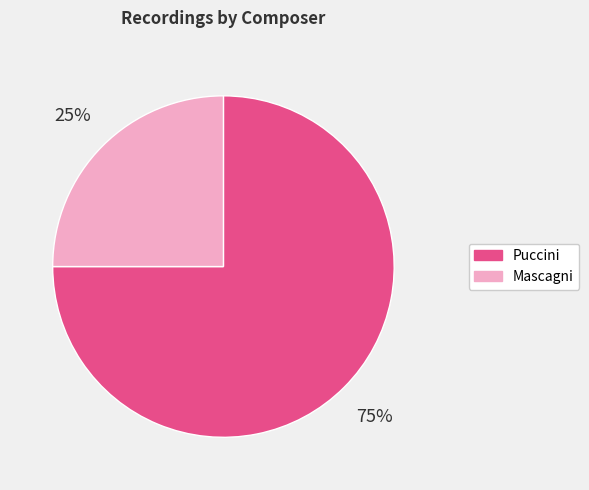

Is it true that Puccini is 75% of the pie?

True